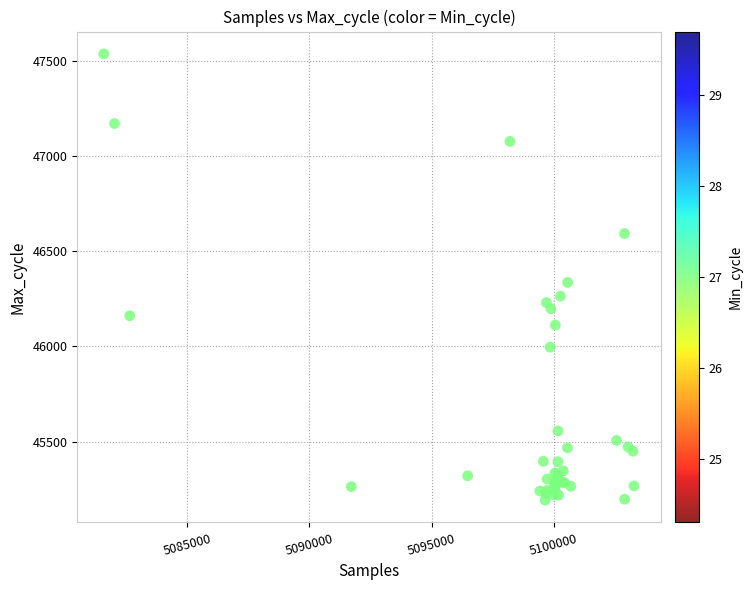

What Y value in the scatter plot is closest to 46364?

46336